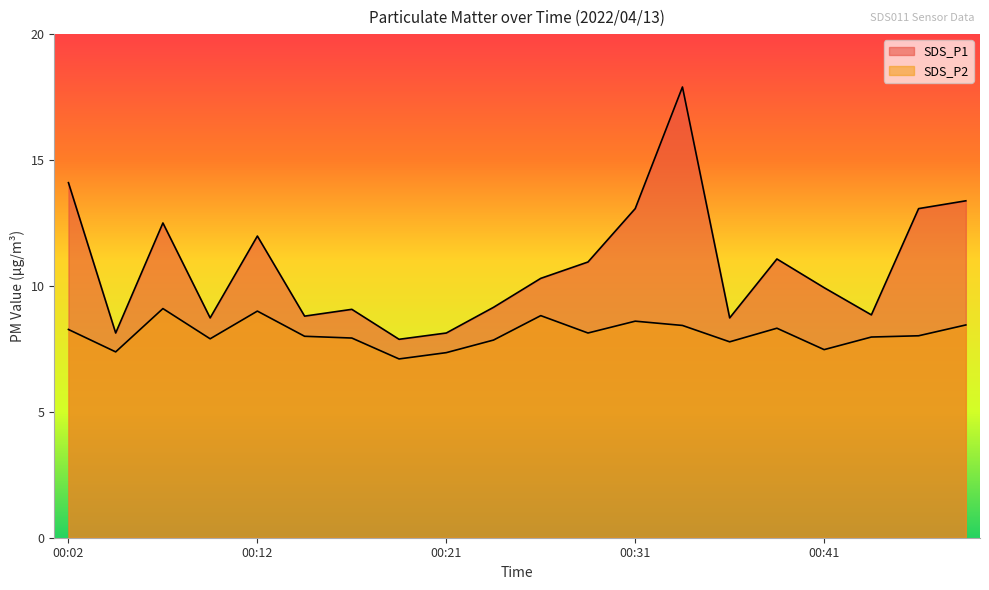

How many lines are shown in the chart?

2